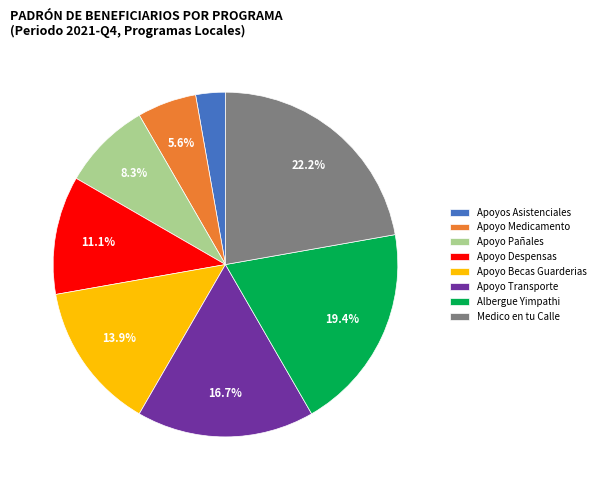

Does Apoyo Becas Guarderias represent more than half of the total?

No